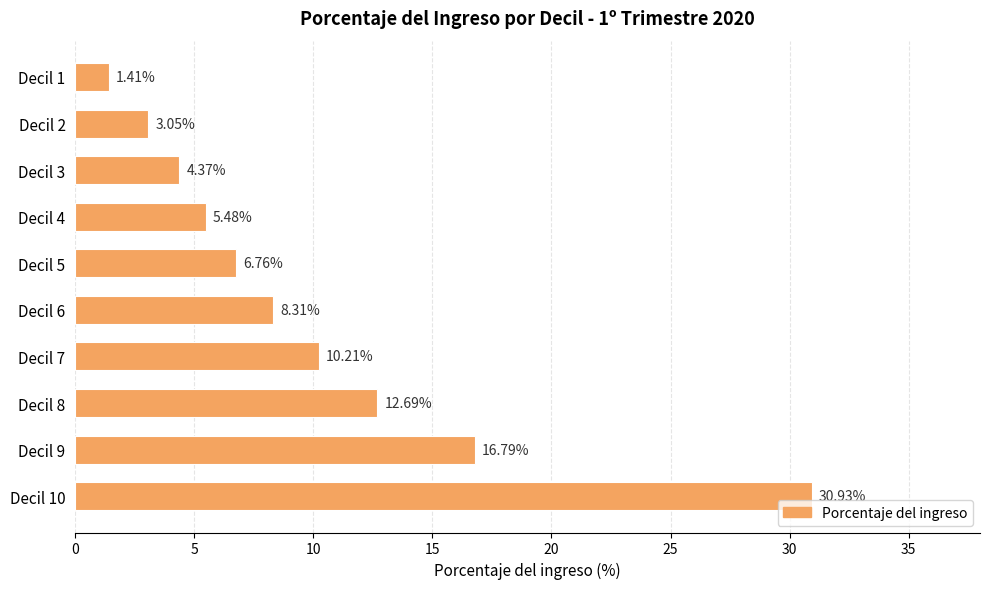

What is the change in value from Decil 1 to Decil 10?

+29.5